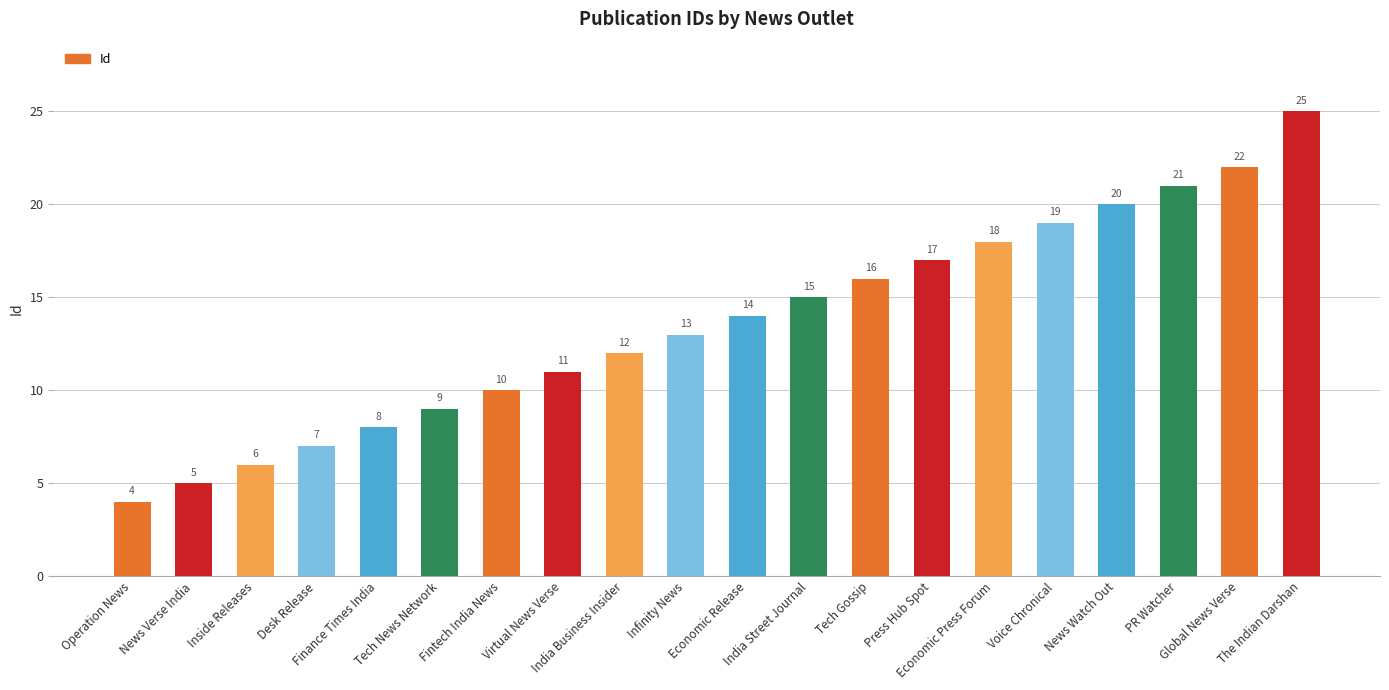

Reading right to left, transcribe all the data shown in this chart.

The Indian Darshan=25	Global News Verse=22	PR Watcher=21	News Watch Out=20	Voice Chronical=19	Economic Press Forum=18	Press Hub Spot=17	Tech Gossip=16	India Street Journal=15	Economic Release=14	Infinity News=13	India Business Insider=12	Virtual News Verse=11	Fintech India News=10	Tech News Network=9	Finance Times India=8	Desk Release=7	Inside Releases=6	News Verse India=5	Operation News=4